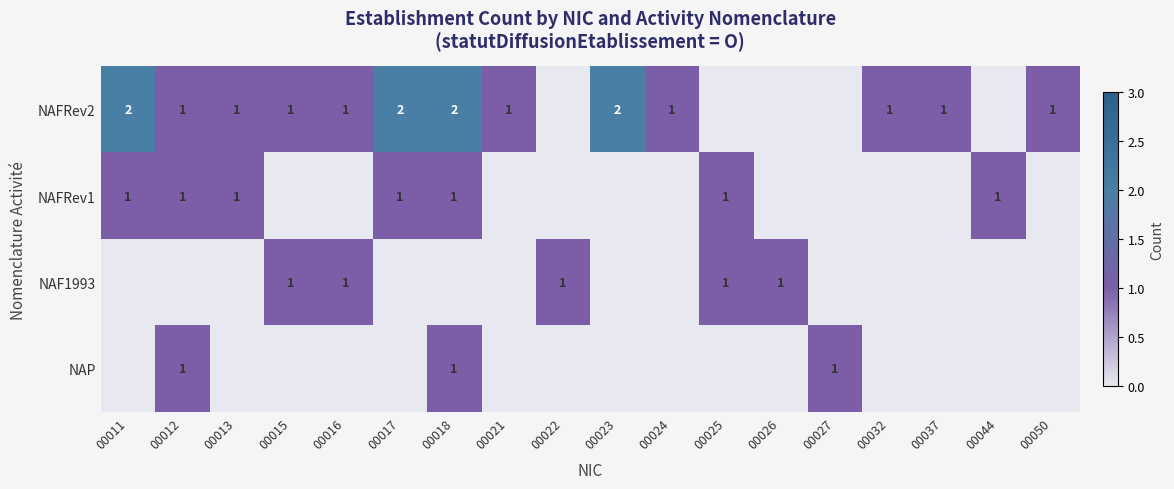

Which label corresponds to the smallest value in the chart?

00022